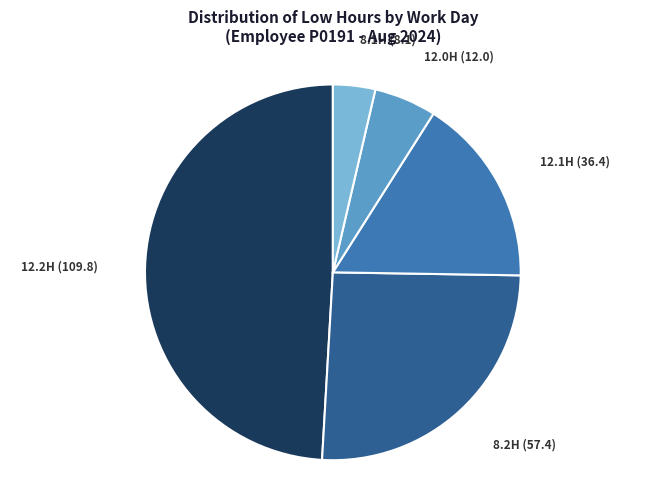

Does any single category account for the majority?

No